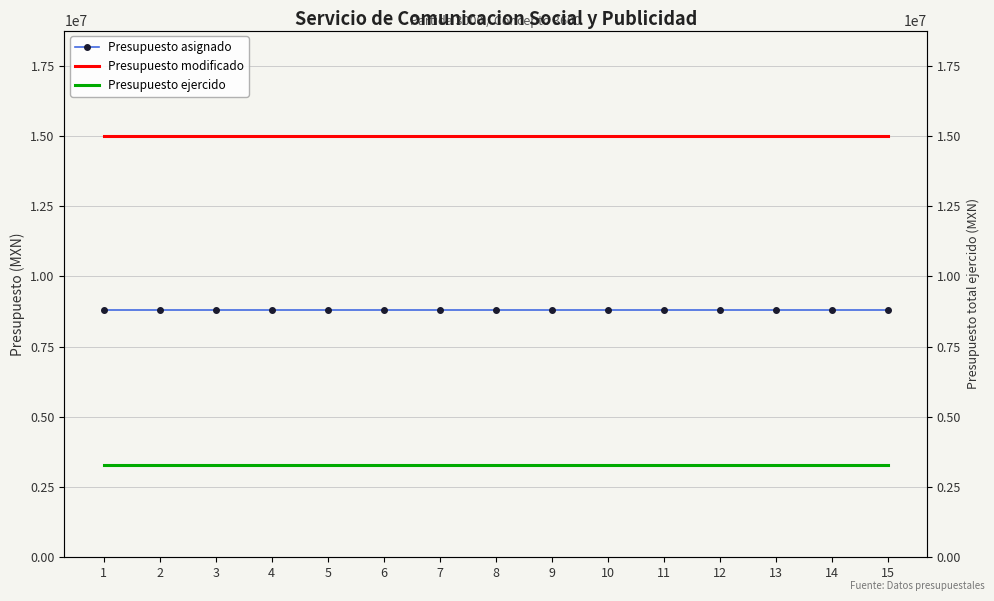

Which category has the lowest value across all series?

1